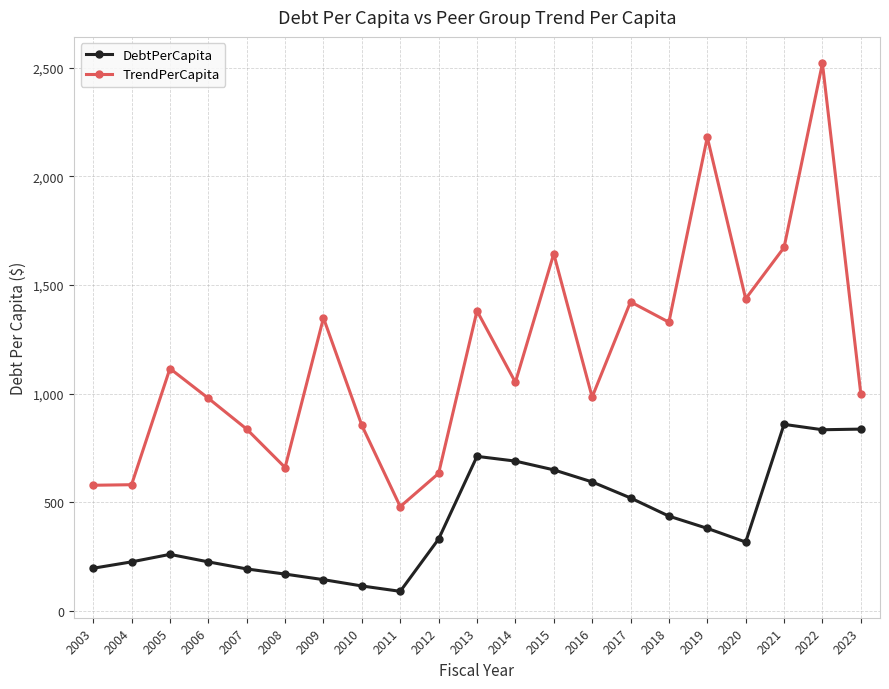

At which label does TrendPerCapita reach its minimum?

2011